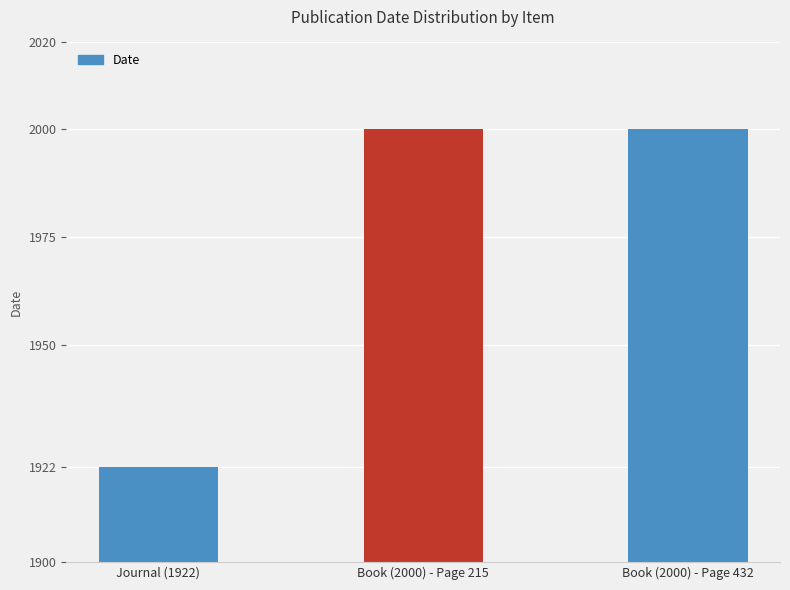

The value at Book (2000) - Page 432 is 3445. True or false?

False